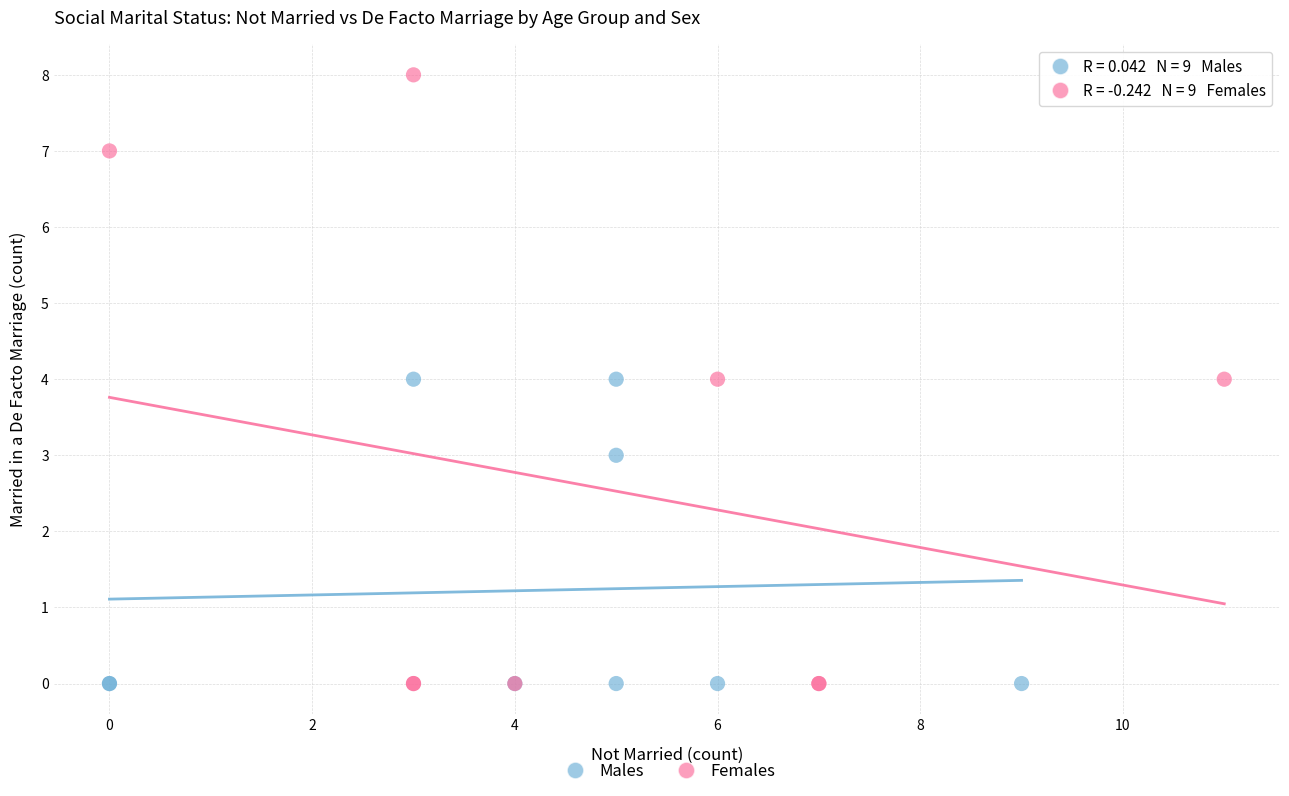

Which series has the widest spread of Y values?

Females